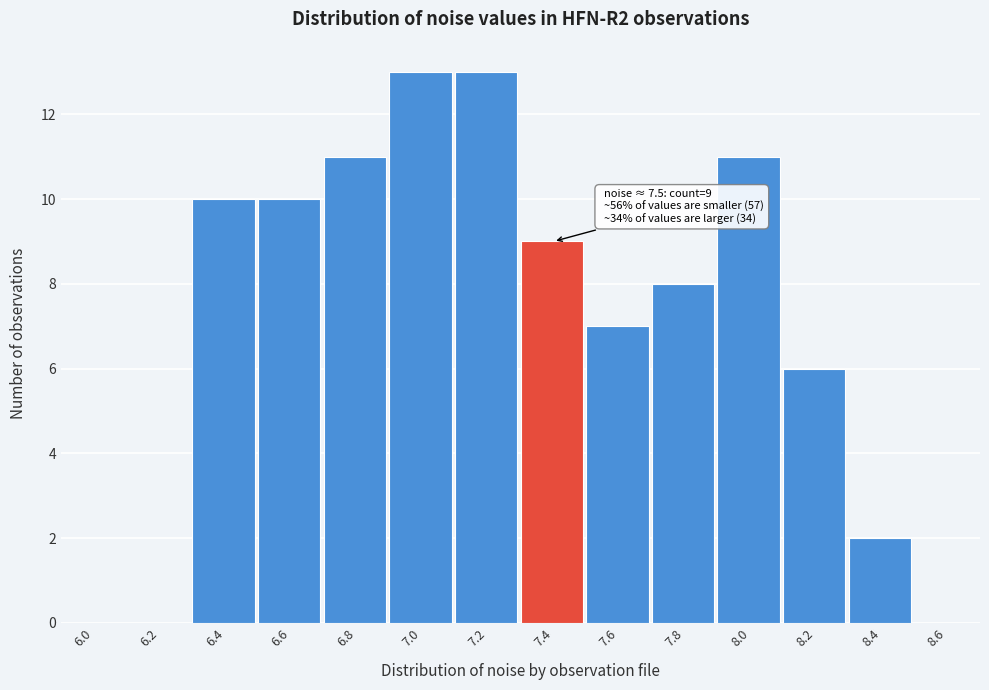

Reading left to right, extract all data points from this chart.

6.0=0	6.2=0	6.4=10	6.6=10	6.8=11	7.0=13	7.2=13	7.4=9	7.6=7	7.8=8	8.0=11	8.2=6	8.4=2	8.6=0